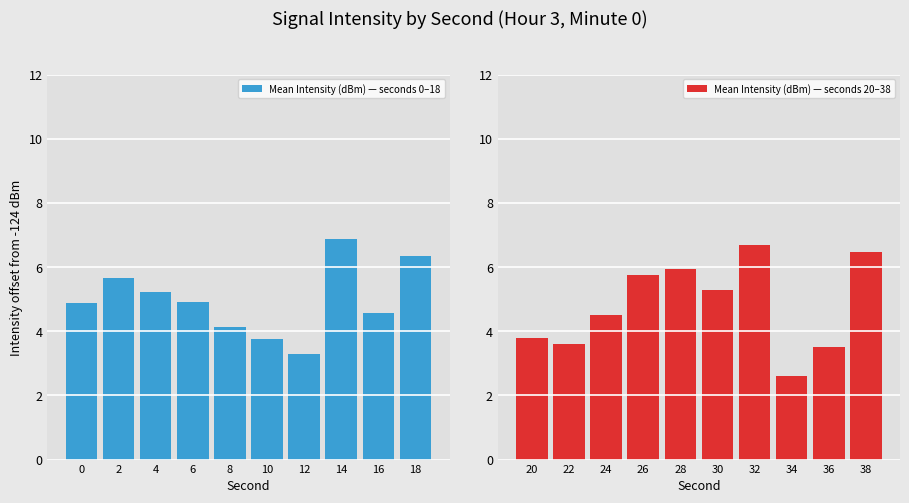

What is the difference between the Mean Intensity (dBm) — seconds 0–18 values at 16 and 4?

0.7